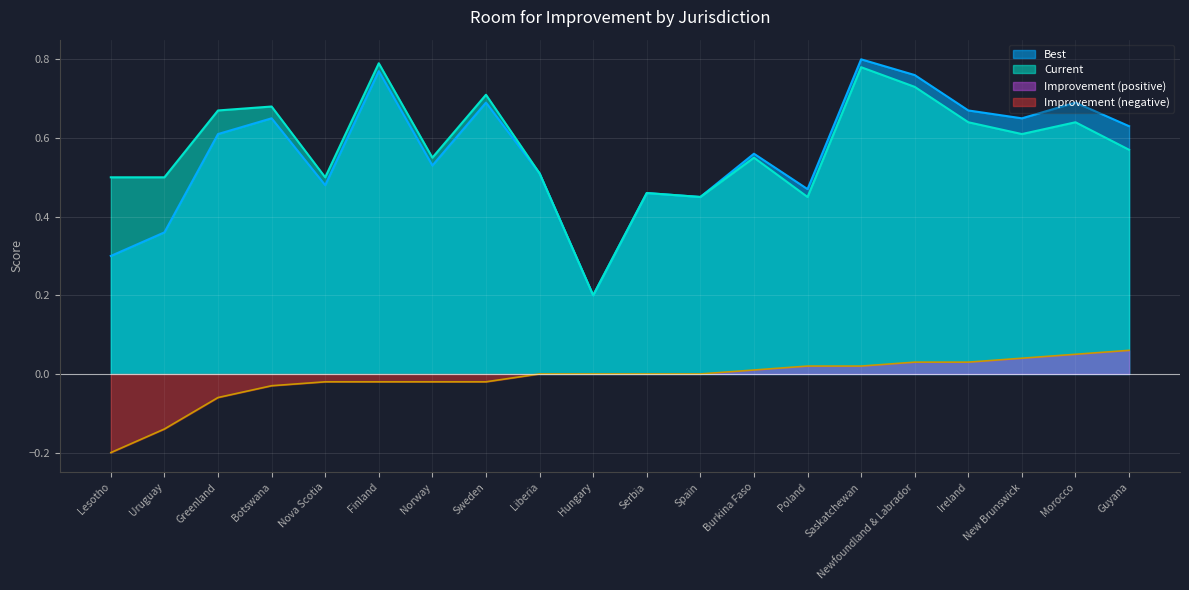

What value does the Best series have at Lesotho?

0.3